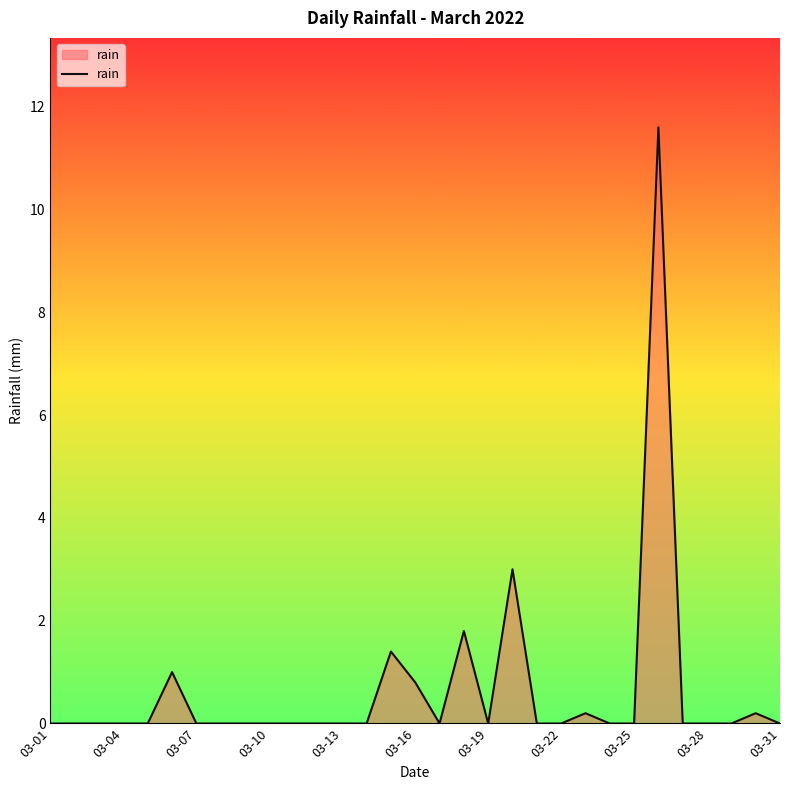

What is the difference between the maximum and minimum values?

11.6